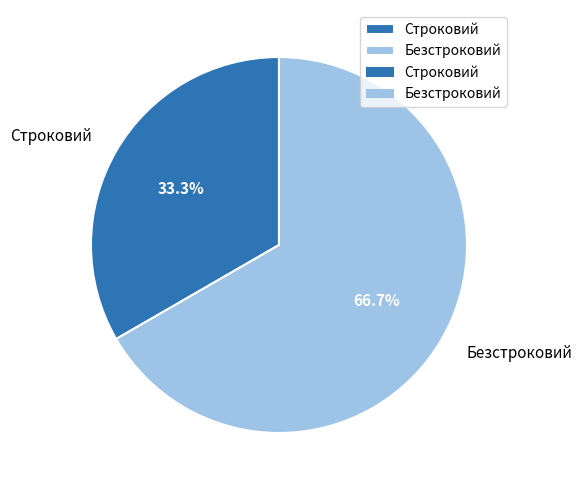

To the nearest percent, what is the difference between the largest and smallest slice percentages?

33%